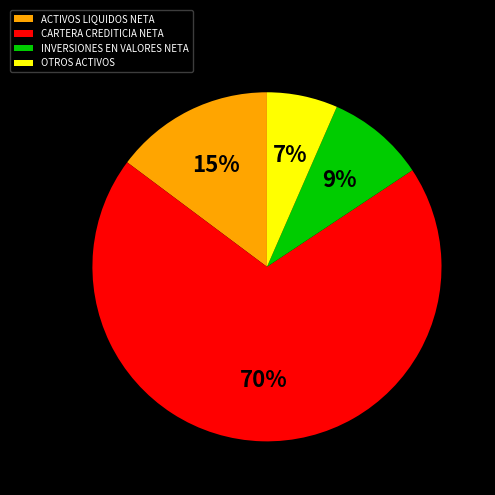

Is the sum of OTROS ACTIVOS and INVERSIONES EN VALORES NETA greater than half?

No